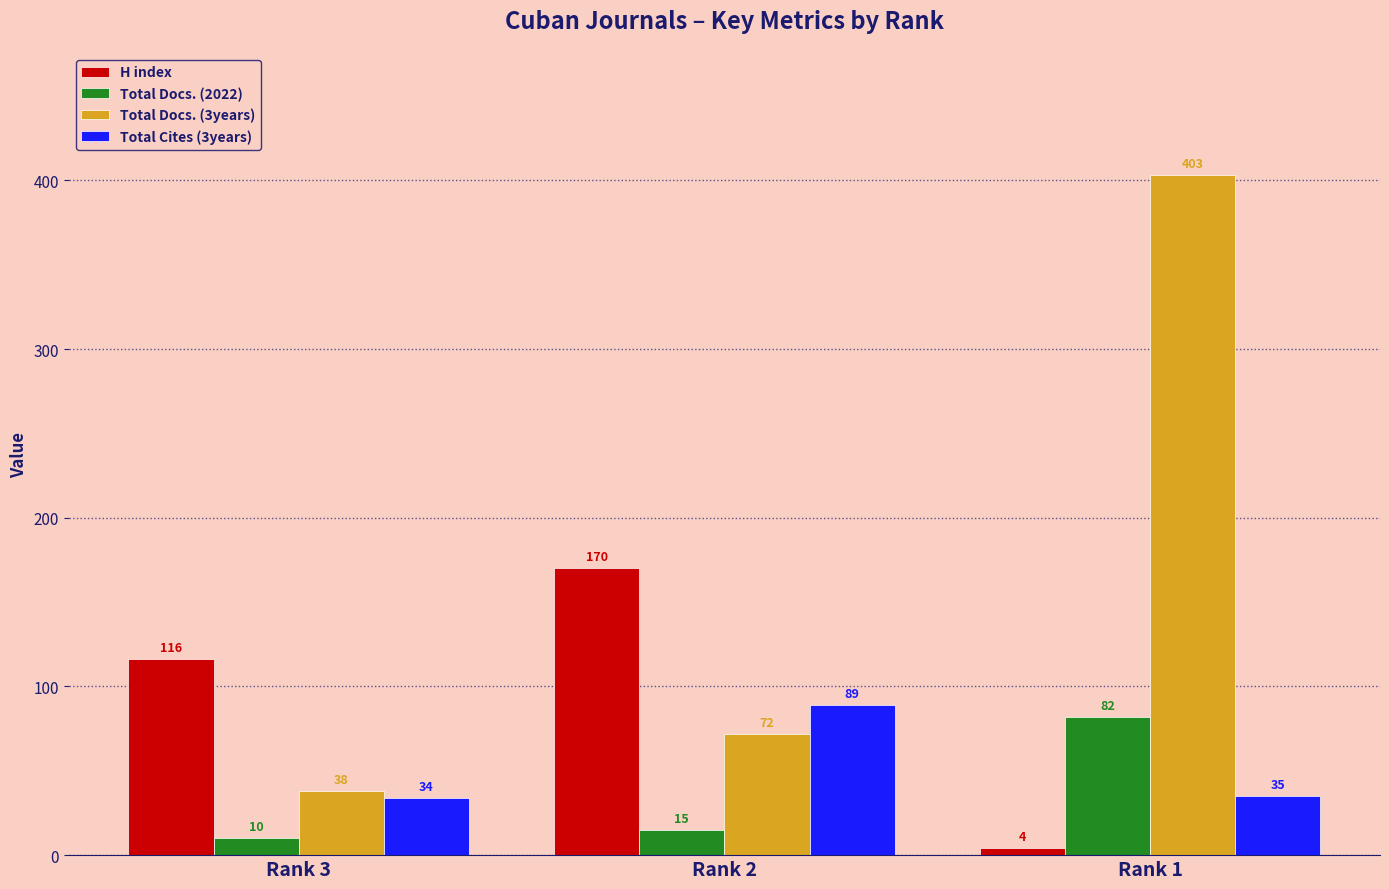

What is the value of the Total Cites (3years) bar at the 2nd from the left?

89